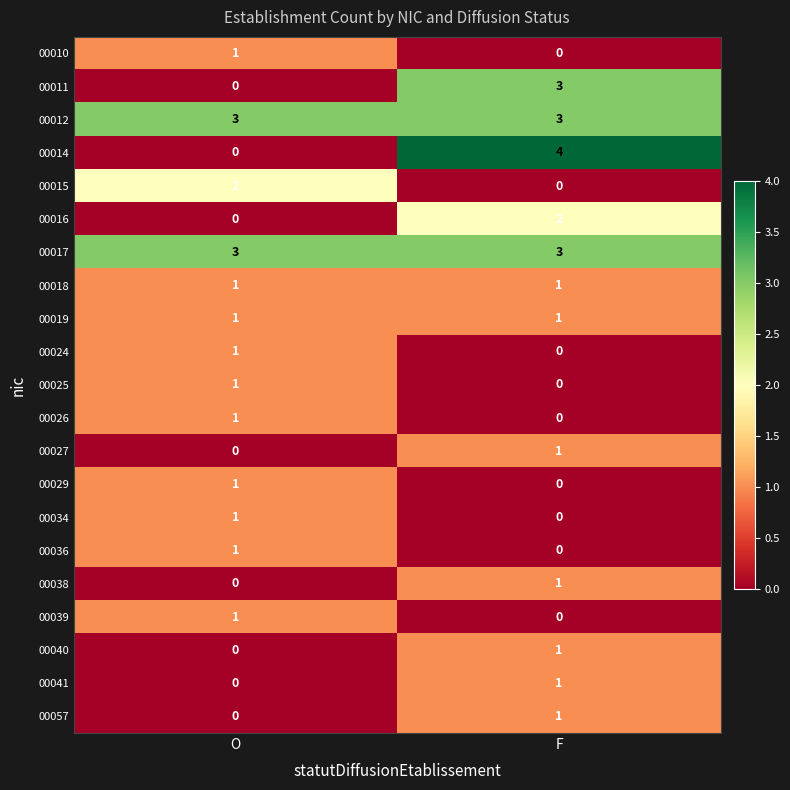

At which category is the sum across all series the highest?

F